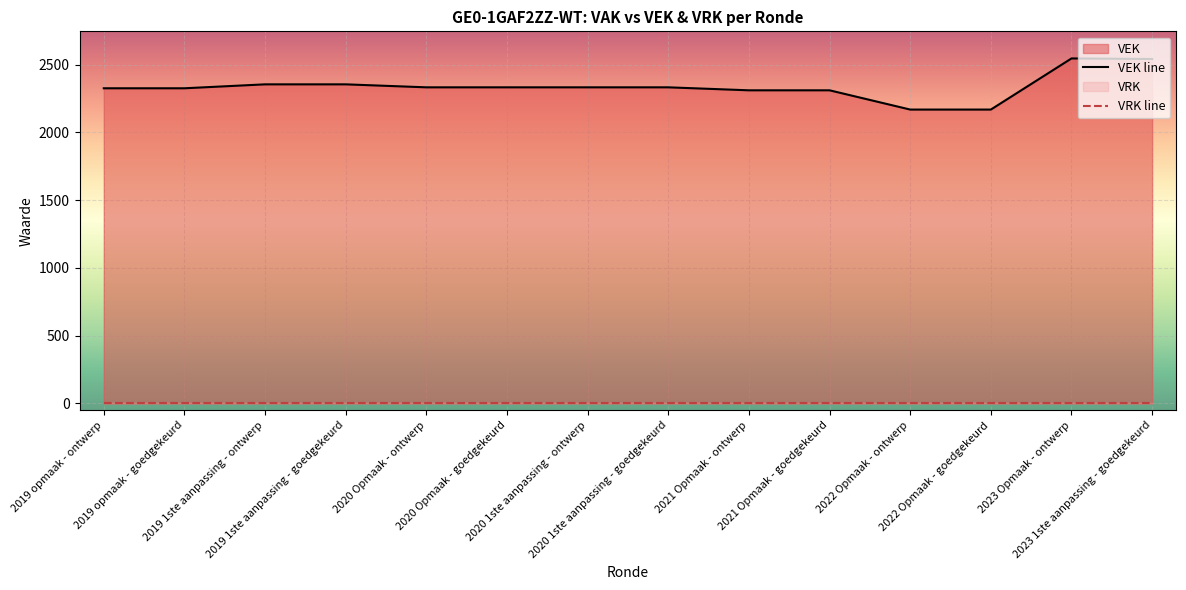

Reading left to right, list all the values displayed in this chart.

VEK line: 2325	2325	2354	2354	2332	2332	2332	2332	2310	2310	2168	2168	2545	2541
VRK line: 0	0	0	0	0	0	0	0	0	0	0	0	0	0